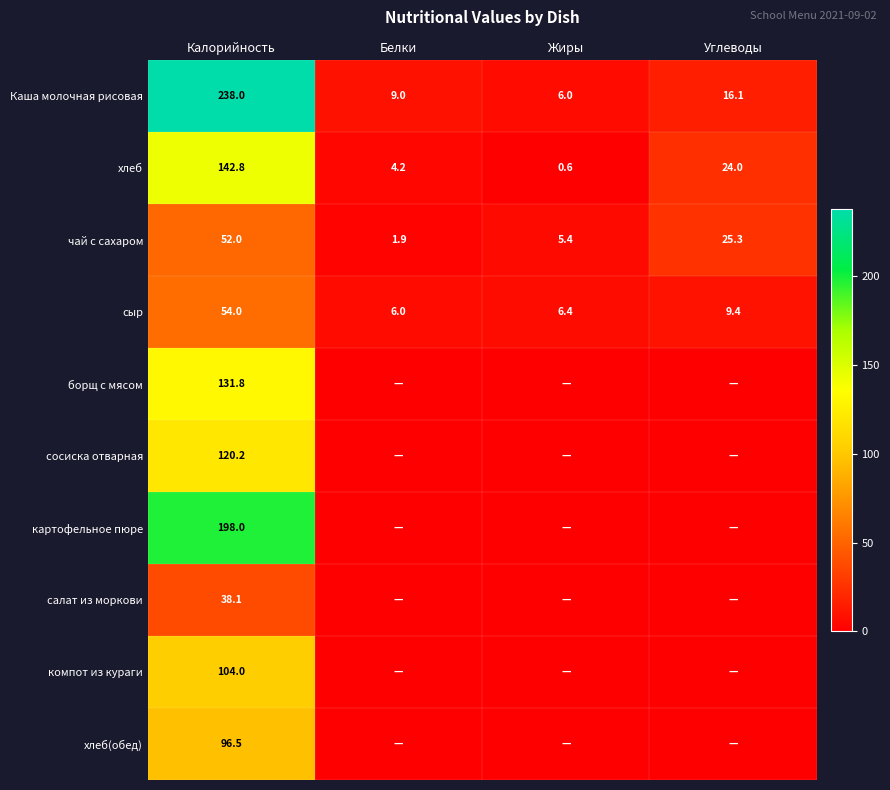

Rank the categories by сыр value from highest to lowest.

Калорийность, Углеводы, Жиры, Белки